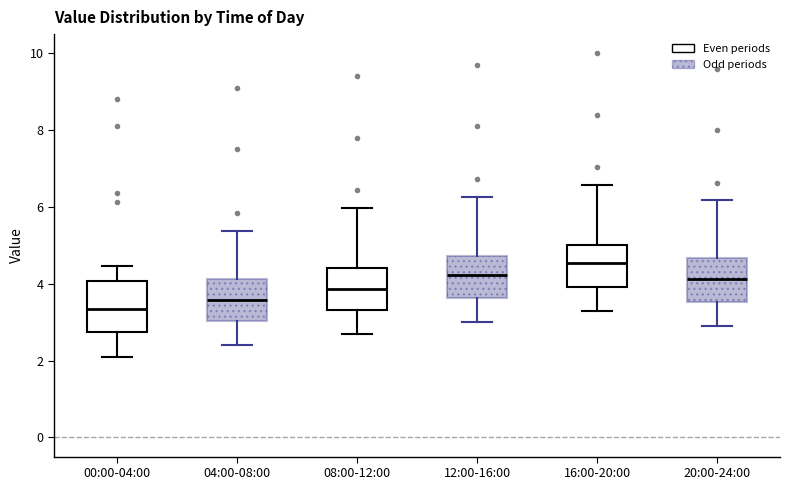

Reading left to right, transcribe this box plot: for each box, give where its median line is, the range the box spans, and where its two whiskers end, as read against the y-axis. The values are not printed on the chart, so give them approximately, as read against the axis.

00:00-04:00: median 3.4, box 2.8 to 4.0, whiskers 2.2 to 4.4
04:00-08:00: median 3.6, box 3.0 to 4.2, whiskers 2.4 to 5.4
08:00-12:00: median 3.8, box 3.4 to 4.4, whiskers 2.8 to 6.0
12:00-16:00: median 4.2, box 3.6 to 4.8, whiskers 3.0 to 6.2
16:00-20:00: median 4.6, box 4.0 to 5.0, whiskers 3.4 to 6.6
20:00-24:00: median 4.2, box 3.6 to 4.6, whiskers 3.0 to 6.2